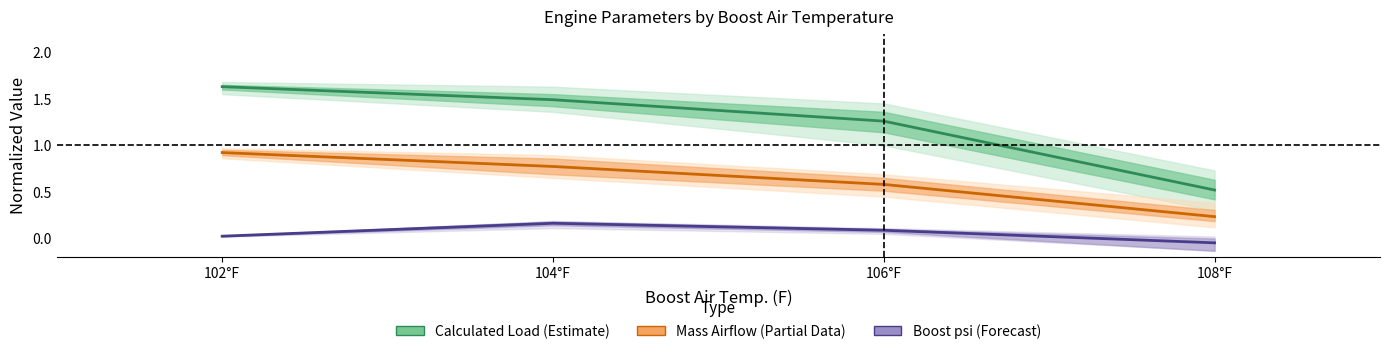

What is the difference between the second highest and minimum values in the Mass Airflow (norm.) series?

0.5